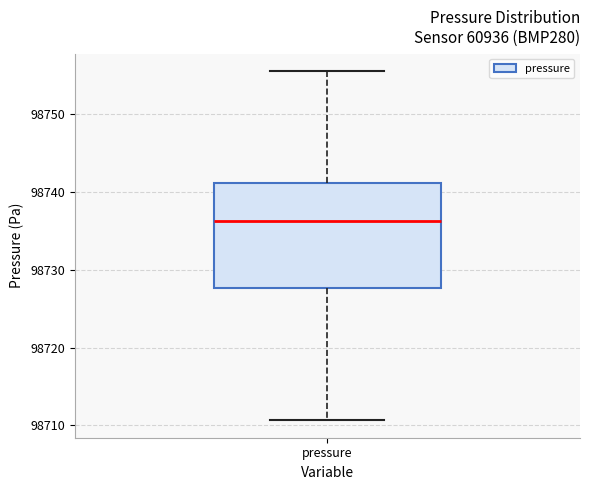

Where does the lower whisker of the box for pressure end on the y-axis? The values are not printed on the chart, so give them approximately, as read against the axis.

98711